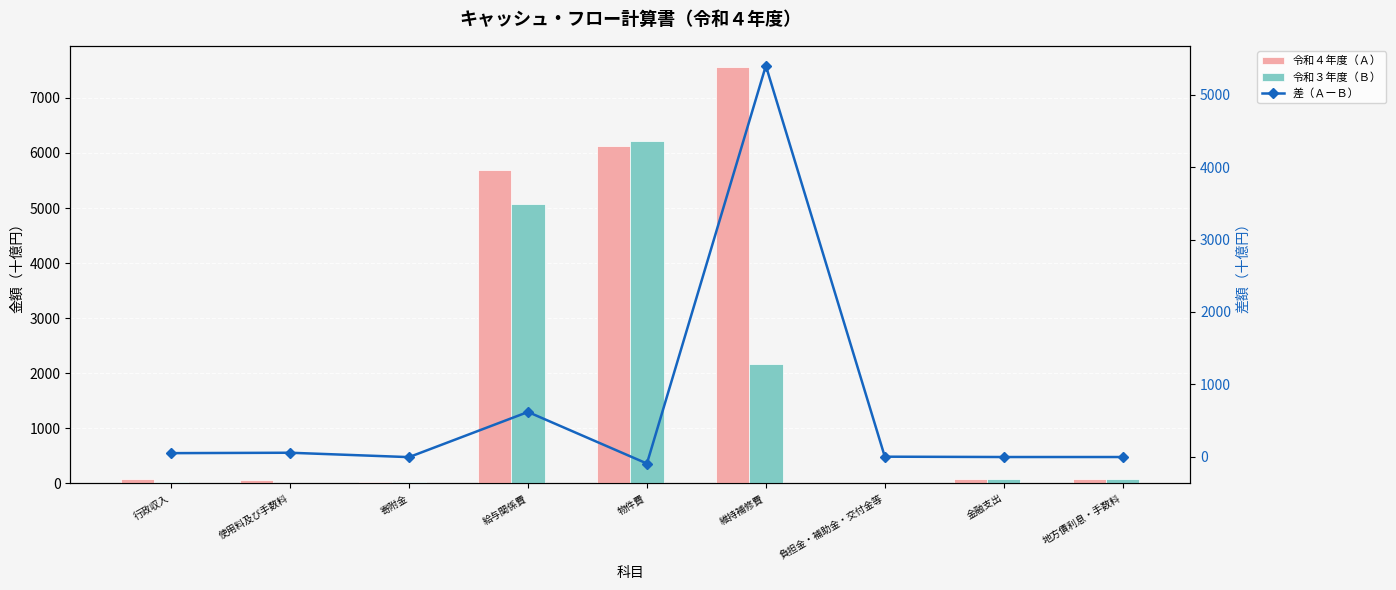

At which category does the chart reach its minimum across all series?

物件費